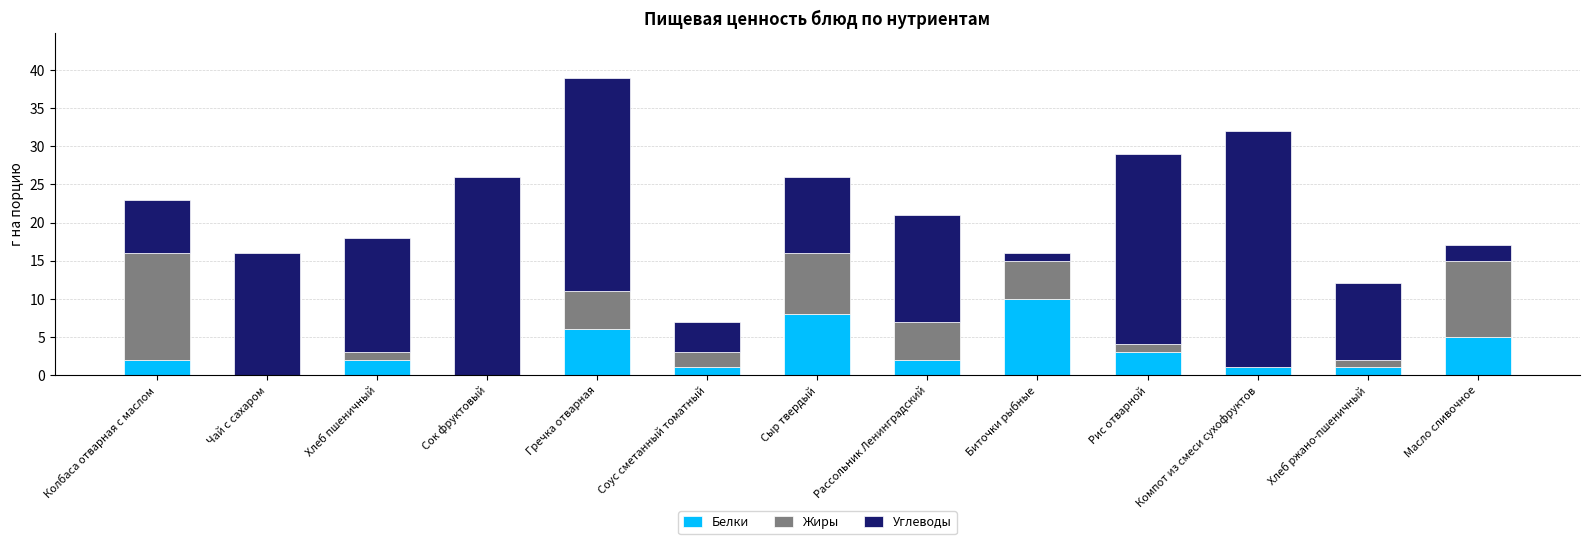

Are the bars horizontal?

No